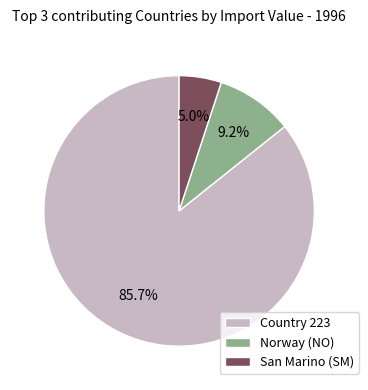

Which has a higher value, Norway (NO) or San Marino (SM)?

Norway (NO)